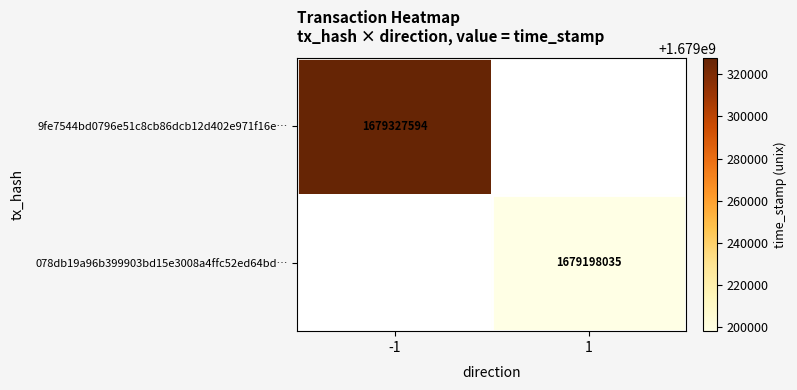

What is the greatest value displayed?

1679327594.0